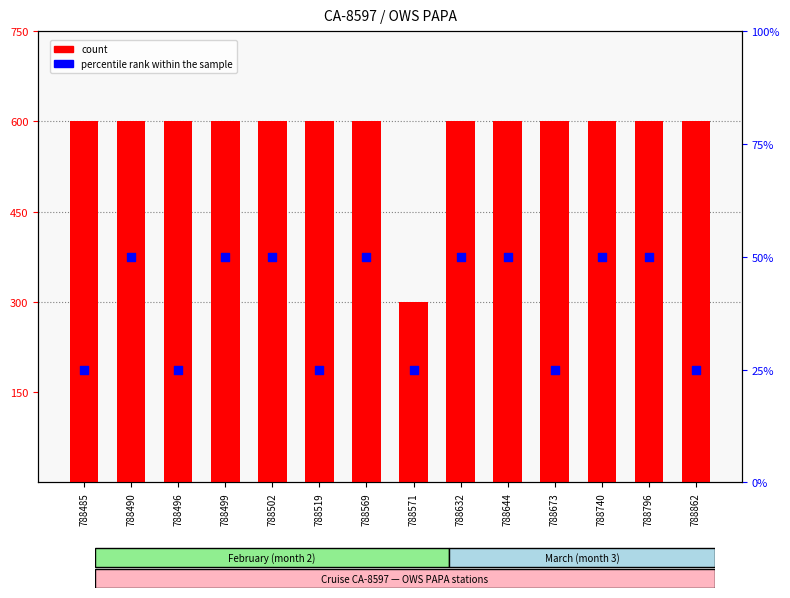

Which series has the largest Y range (max minus min)?

count